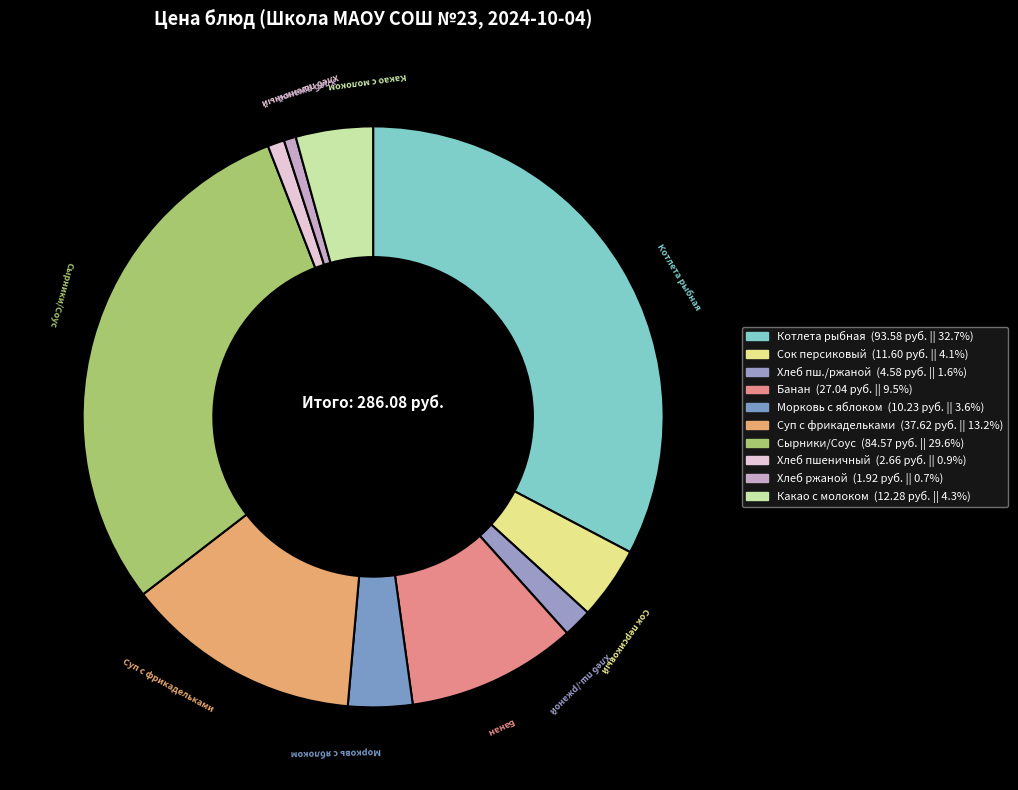

Do Морковь с яблоком and Хлеб пшеничный together represent more than half of the pie?

No